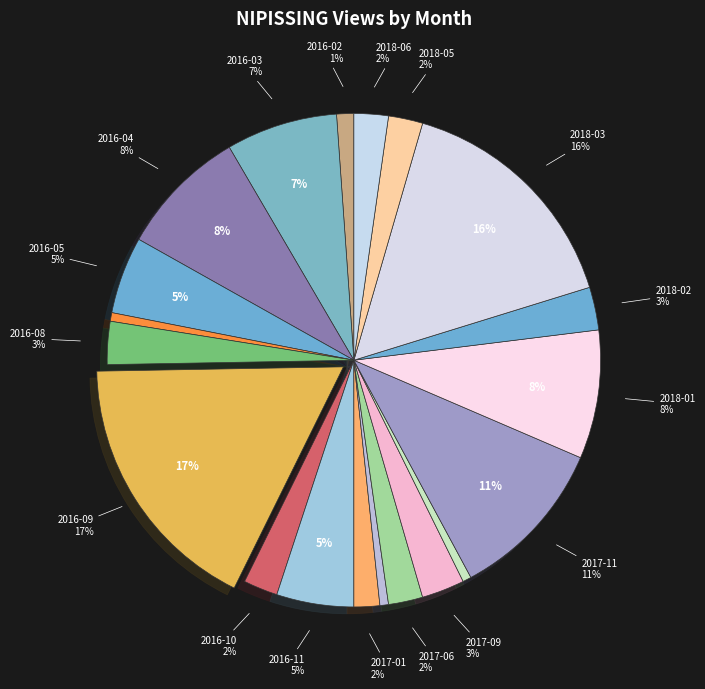

What portion of the pie excludes 2018-03?

84.3%